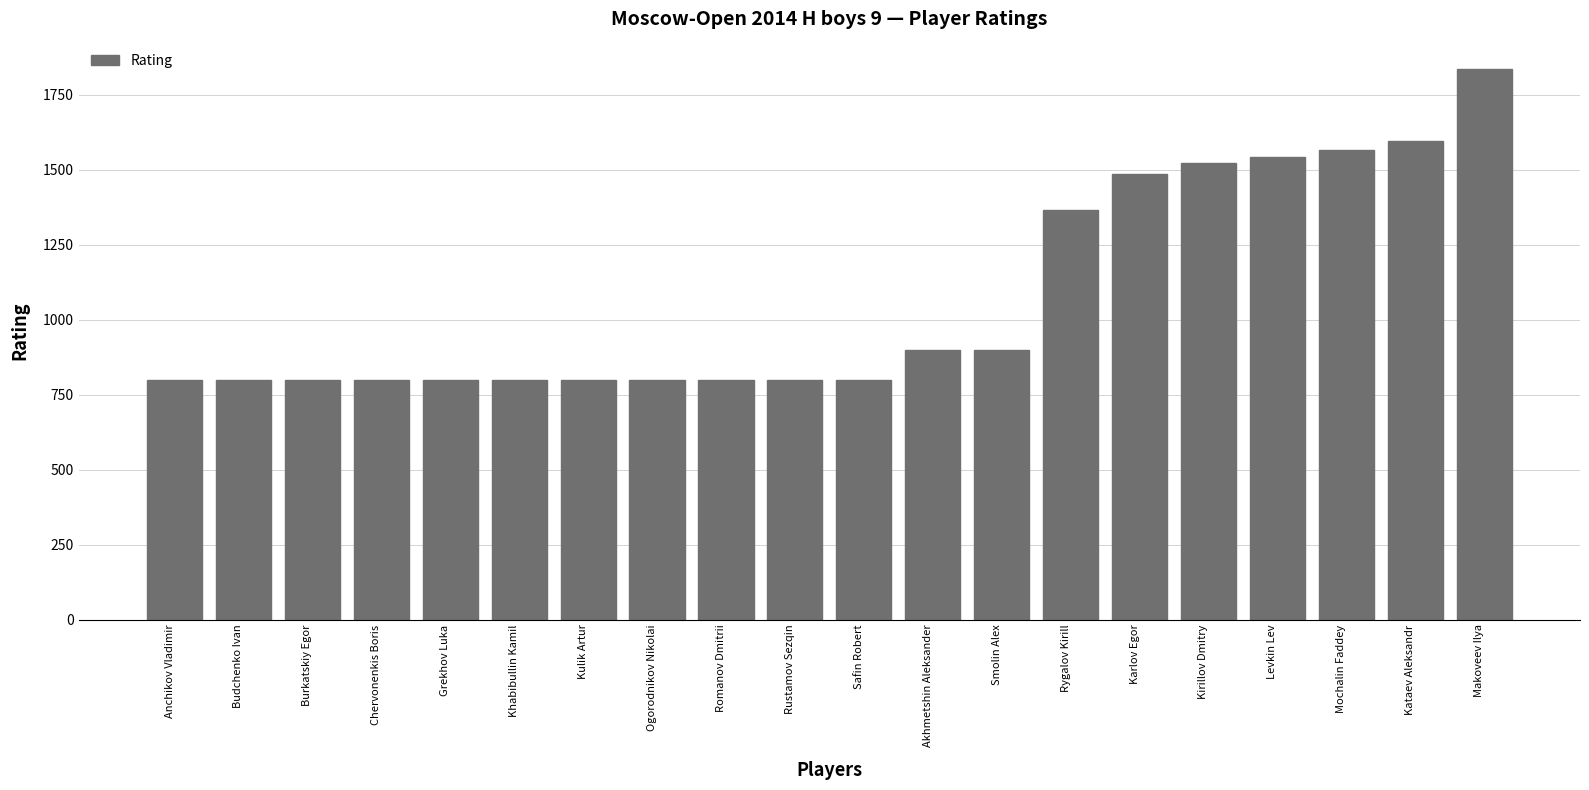

Reading left to right, list all the values displayed in this chart.

Anchikov Vladimir=800	Budchenko Ivan=800	Burkatskiy Egor=800	Chervonenkis Boris=800	Grekhov Luka=800	Khabibullin Kamil=800	Kulik Artur=800	Ogorodnikov Nikolai=800	Romanov Dmitrii=800	Rustamov Sezqin=800	Safin Robert=800	Akhmetshin Aleksander=900	Smolin Alex=900	Rygalov Kirill=1367	Karlov Egor=1485	Kirillov Dmitry=1522	Levkin Lev=1543	Mochalin Faddey=1565	Kataev Aleksandr=1597	Makoveev Ilya=1836